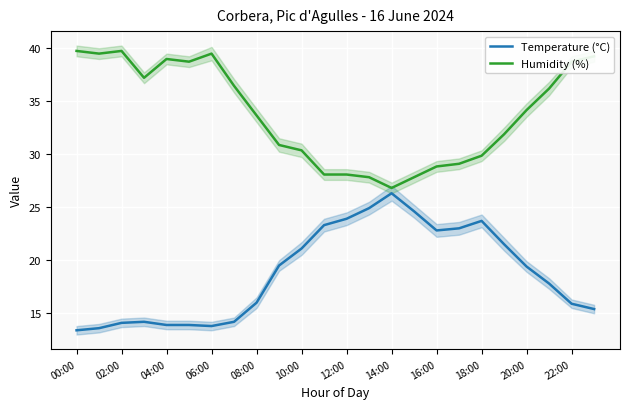

What is the sum of the Temperature (°C) values at 12:00 and 04:00?

37.8